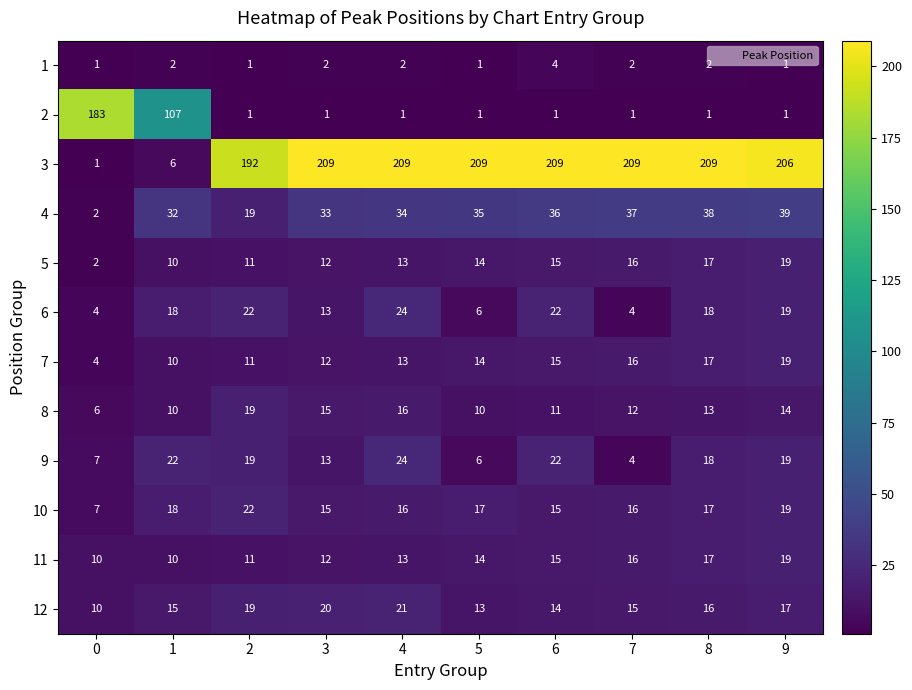

Which series has the largest range (max minus min)?

3